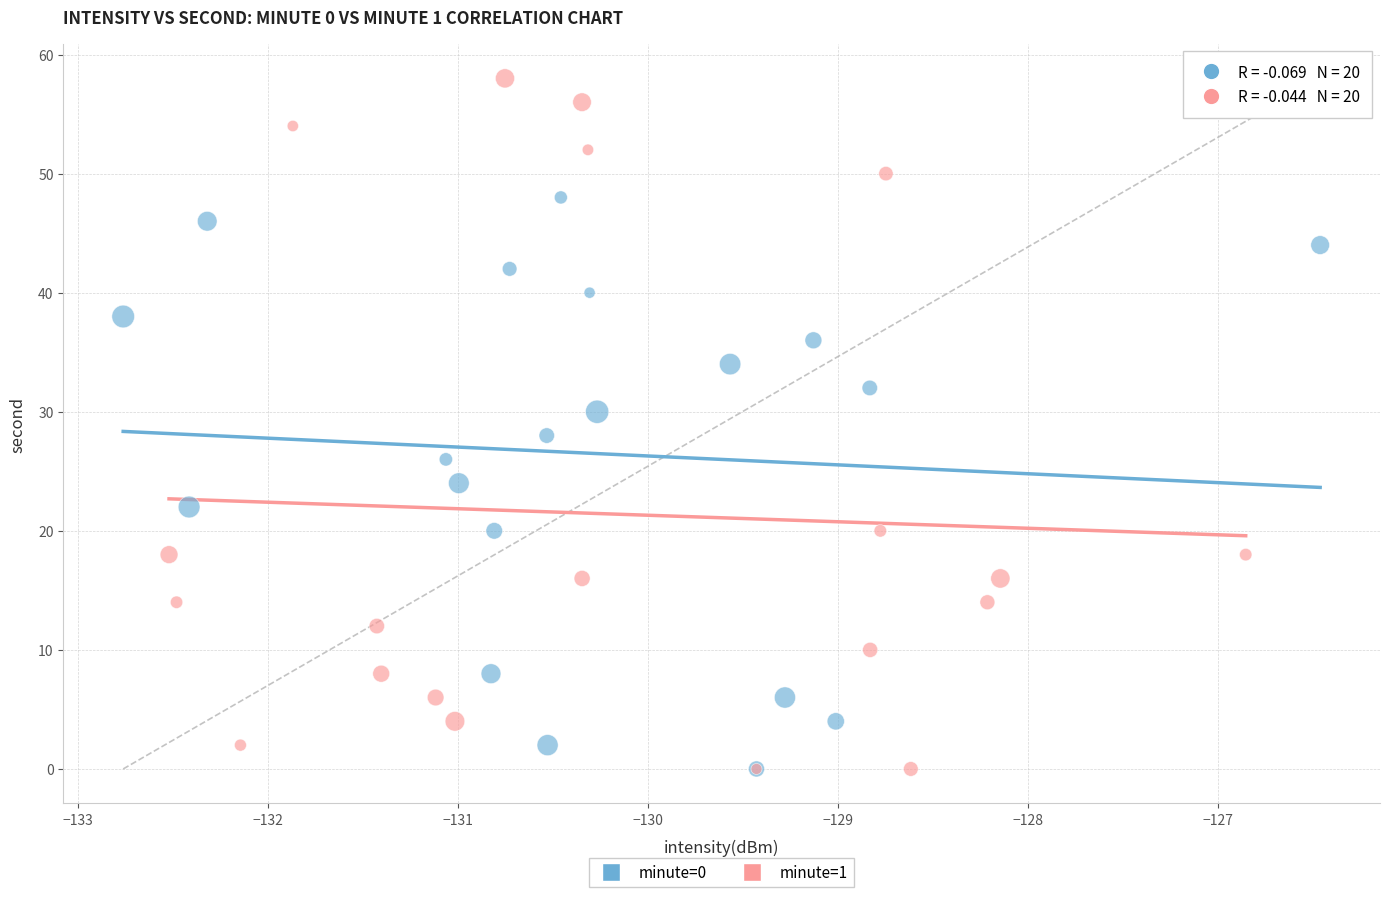

Which series contains the highest Y value?

minute=1